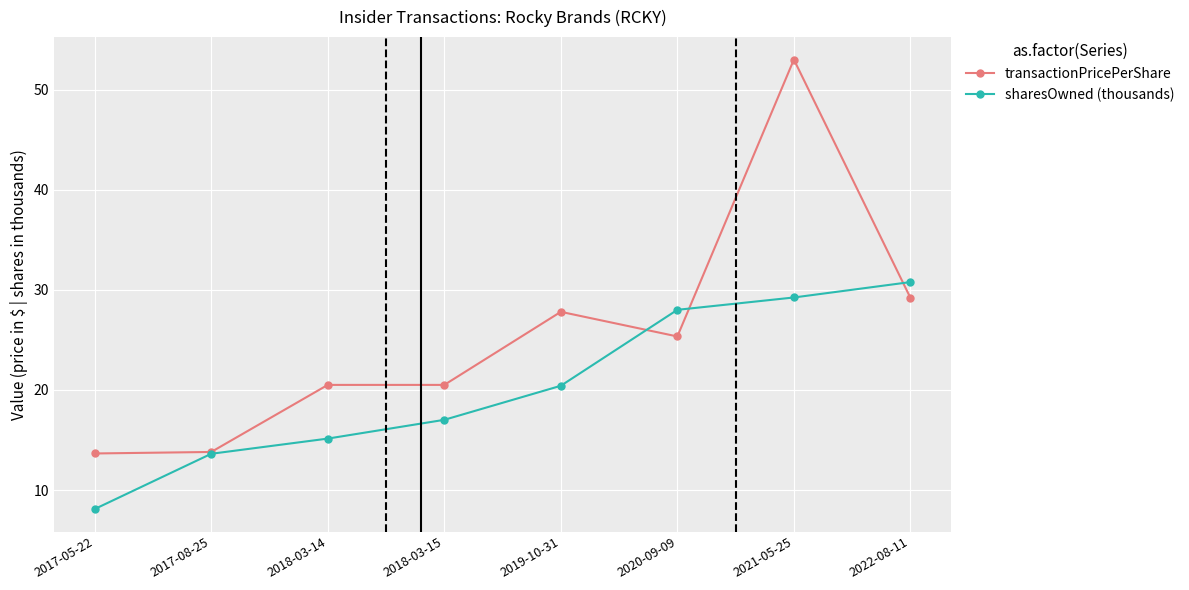

How many data points does each series have?

8